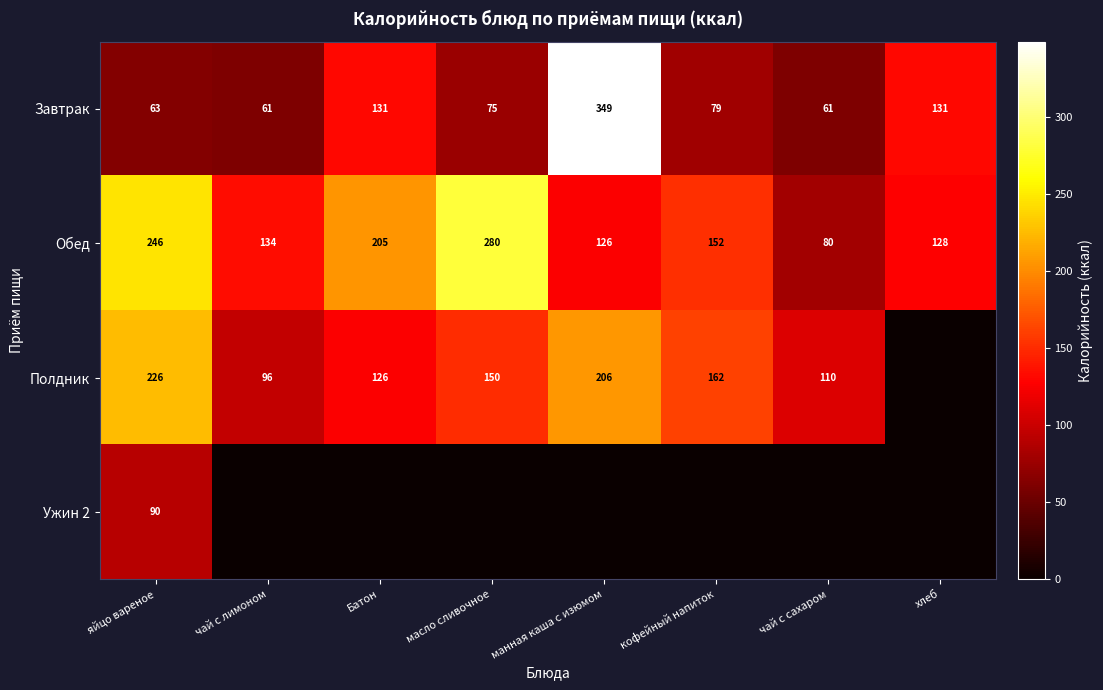

Where does the Завтрак series first go above 79?

Батон